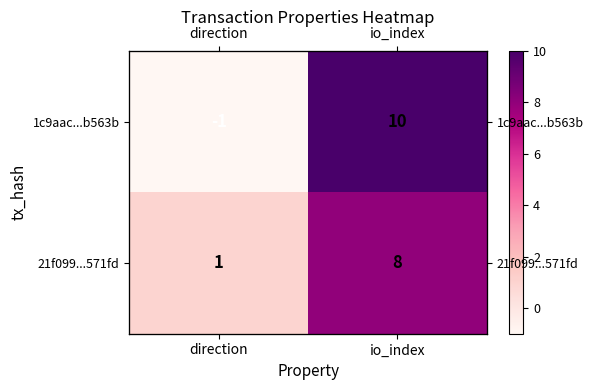

What is the minimum value shown in the chart?

-1